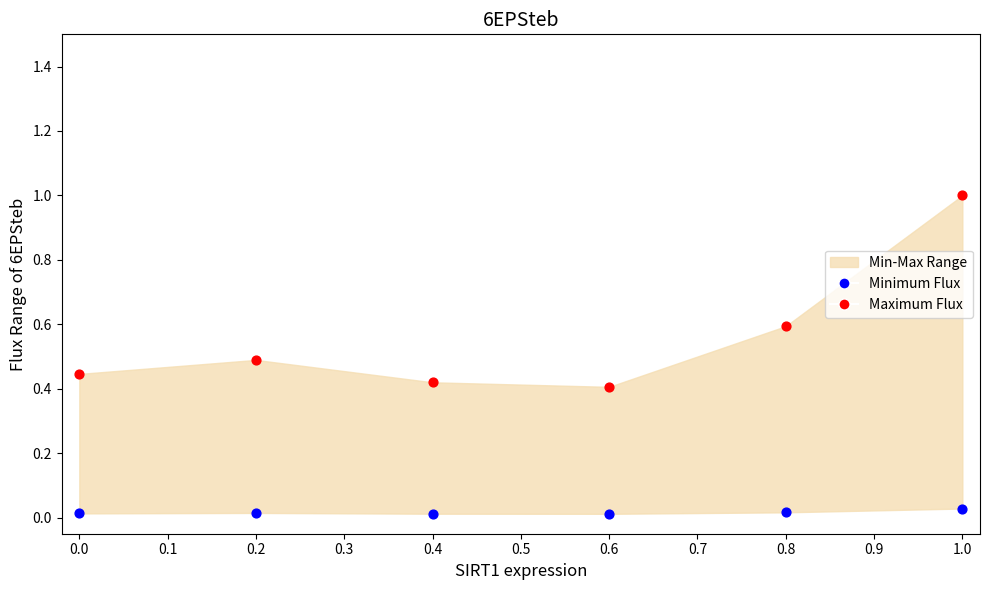

Which series has the largest Y range (max minus min)?

Maximum Flux